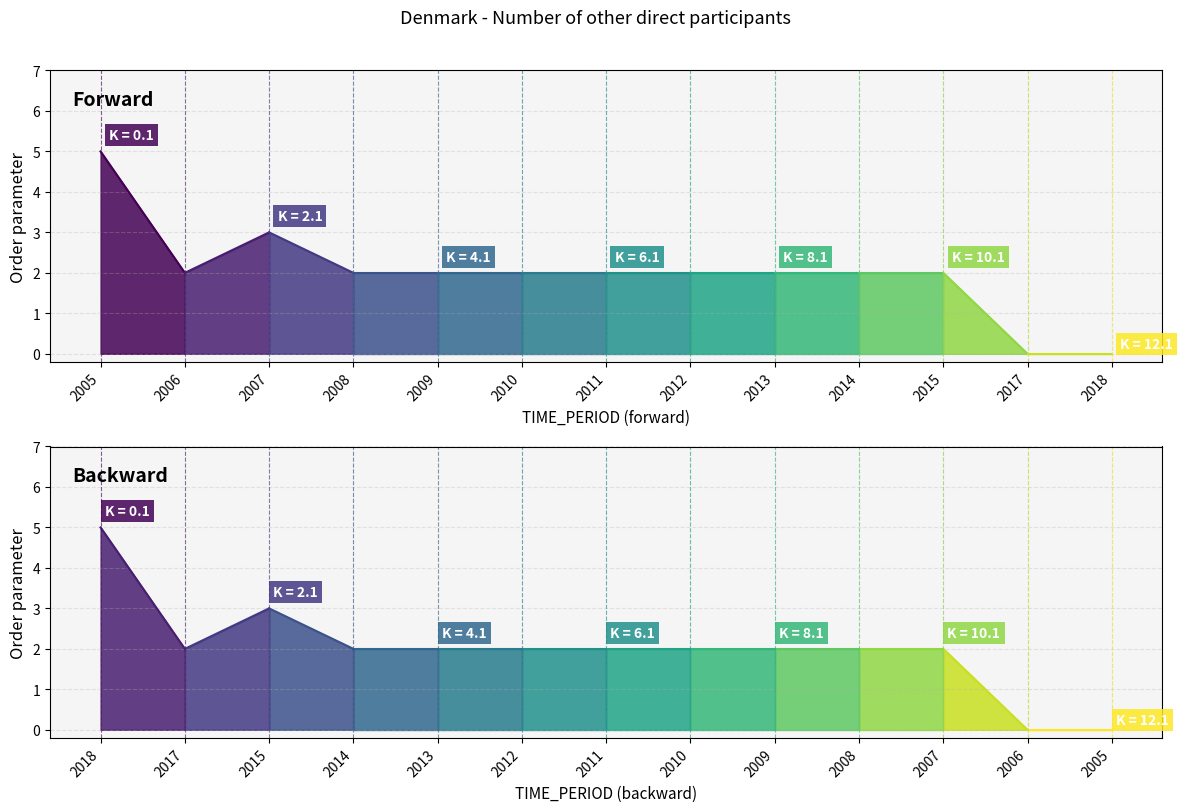

Rank the categories by value from lowest to highest.

2017, 2018, 2006, 2008, 2009, 2010, 2011, 2012, 2013, 2014, 2015, 2007, 2005